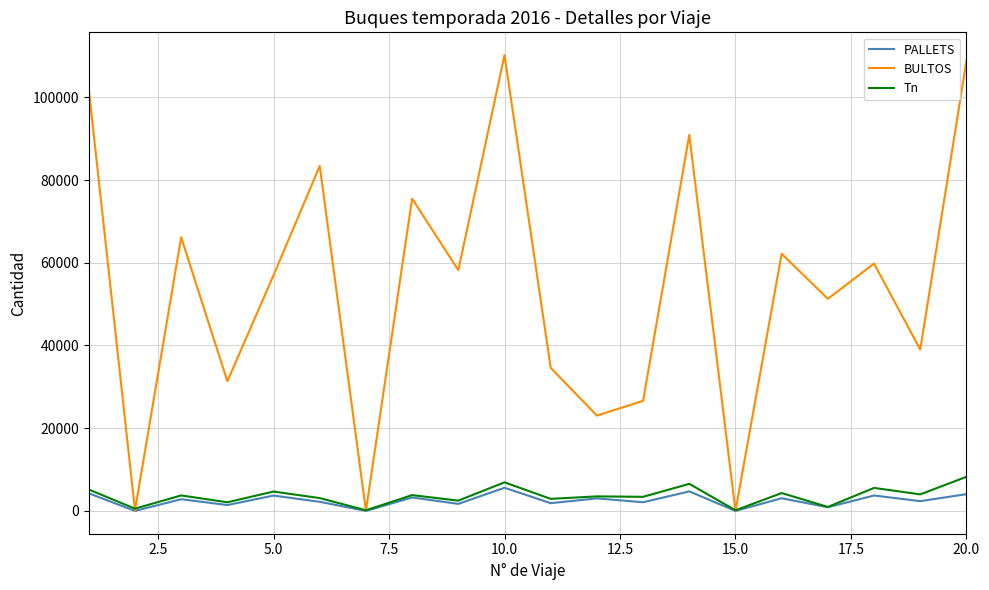

Which series has the widest spread of values?

BULTOS